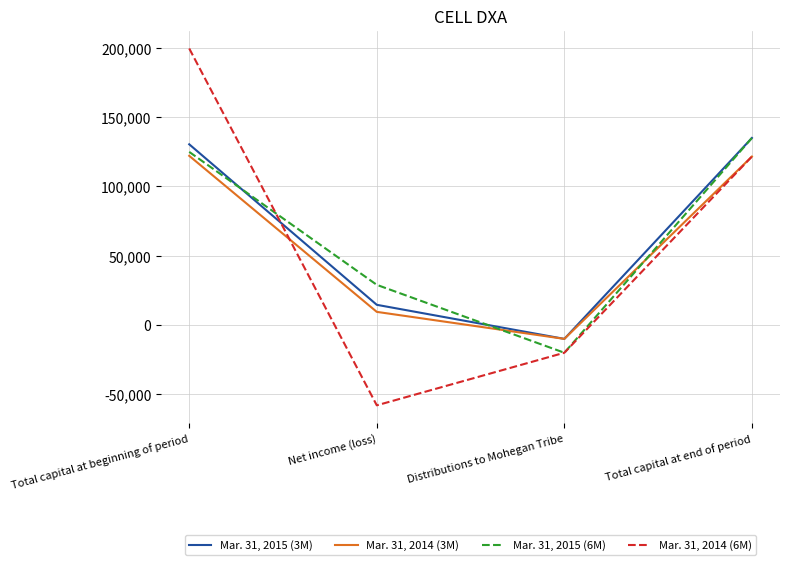

What are all the series names shown in the legend?

Mar. 31, 2015 (3M), Mar. 31, 2014 (3M), Mar. 31, 2015 (6M), Mar. 31, 2014 (6M)